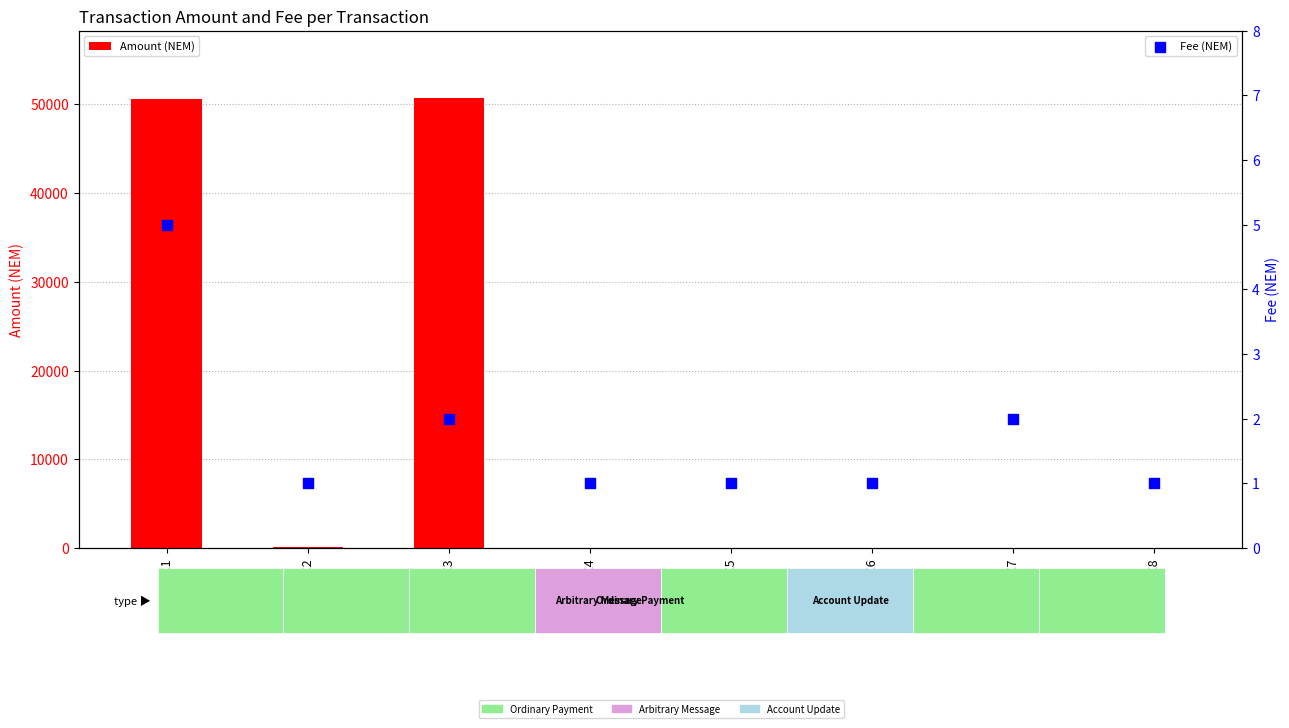

Is the value of Amount (NEM) at TX7 greater than the value of Fee (NEM) at TX8?

Yes